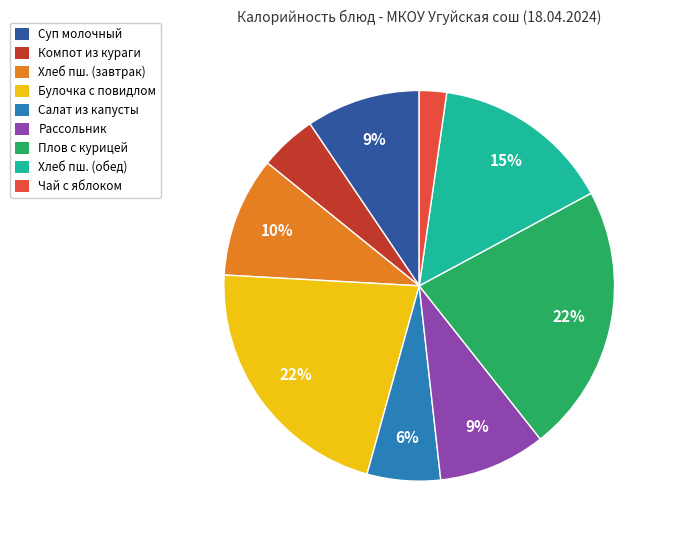

Which category has the smallest portion of the pie?

Чай с яблоком